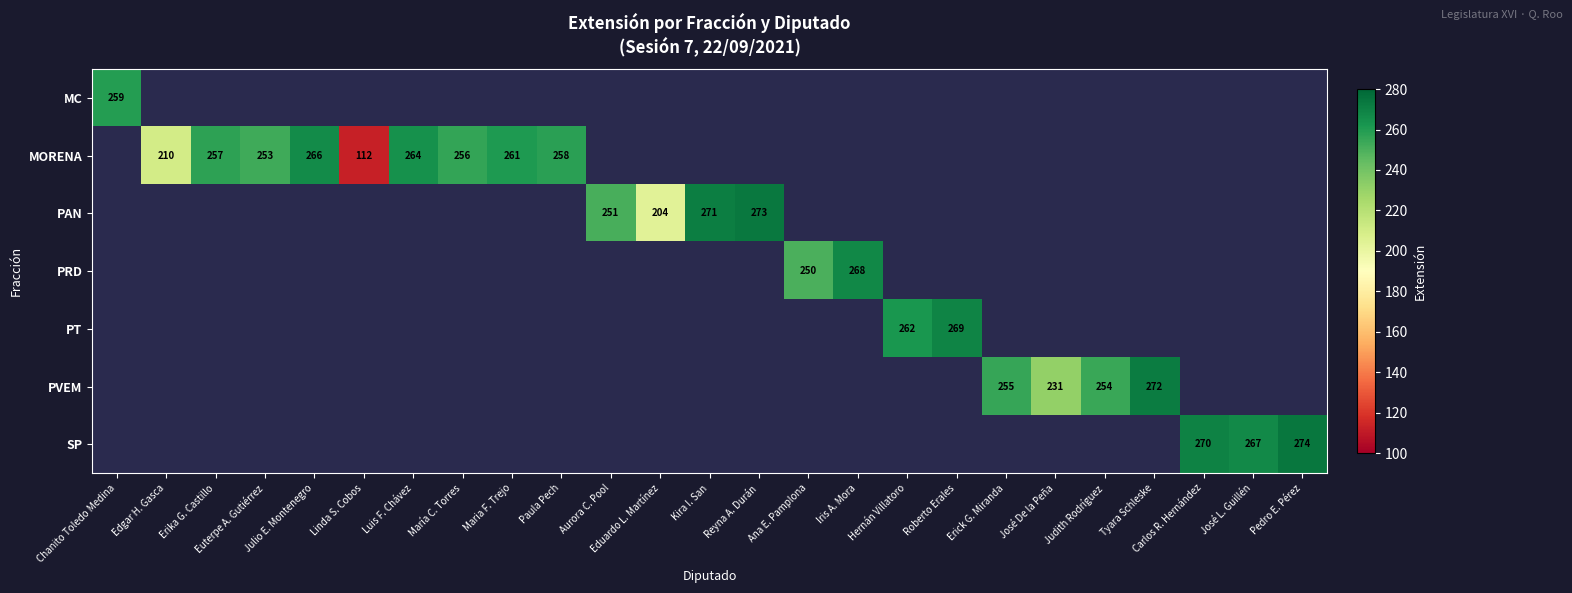

True or false: PRD has a value of 250 at Ana E. Pamplona.

True